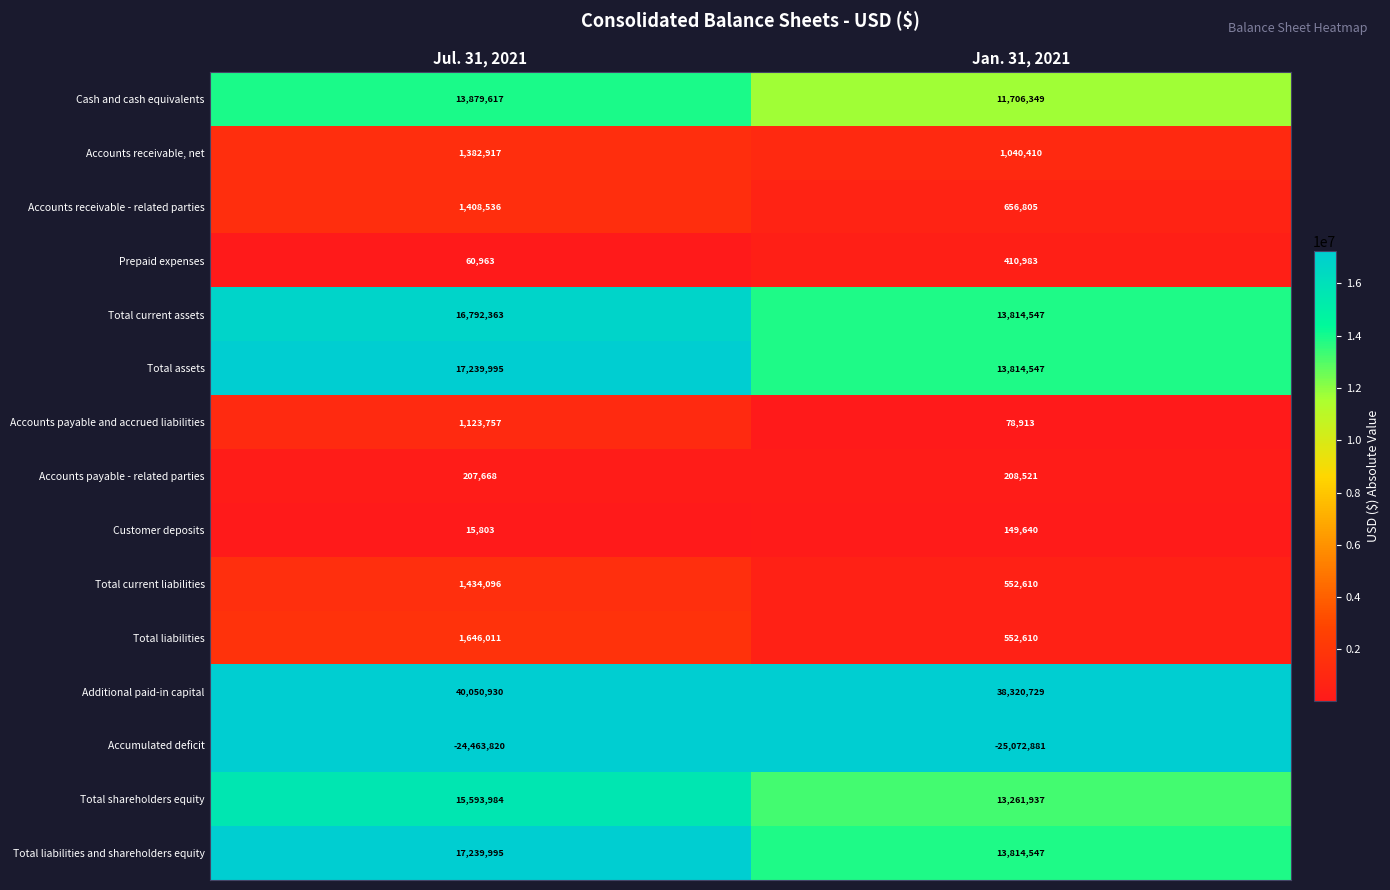

The Additional paid-in capital series shows 68677281 at Jan. 31, 2021. True or false?

False